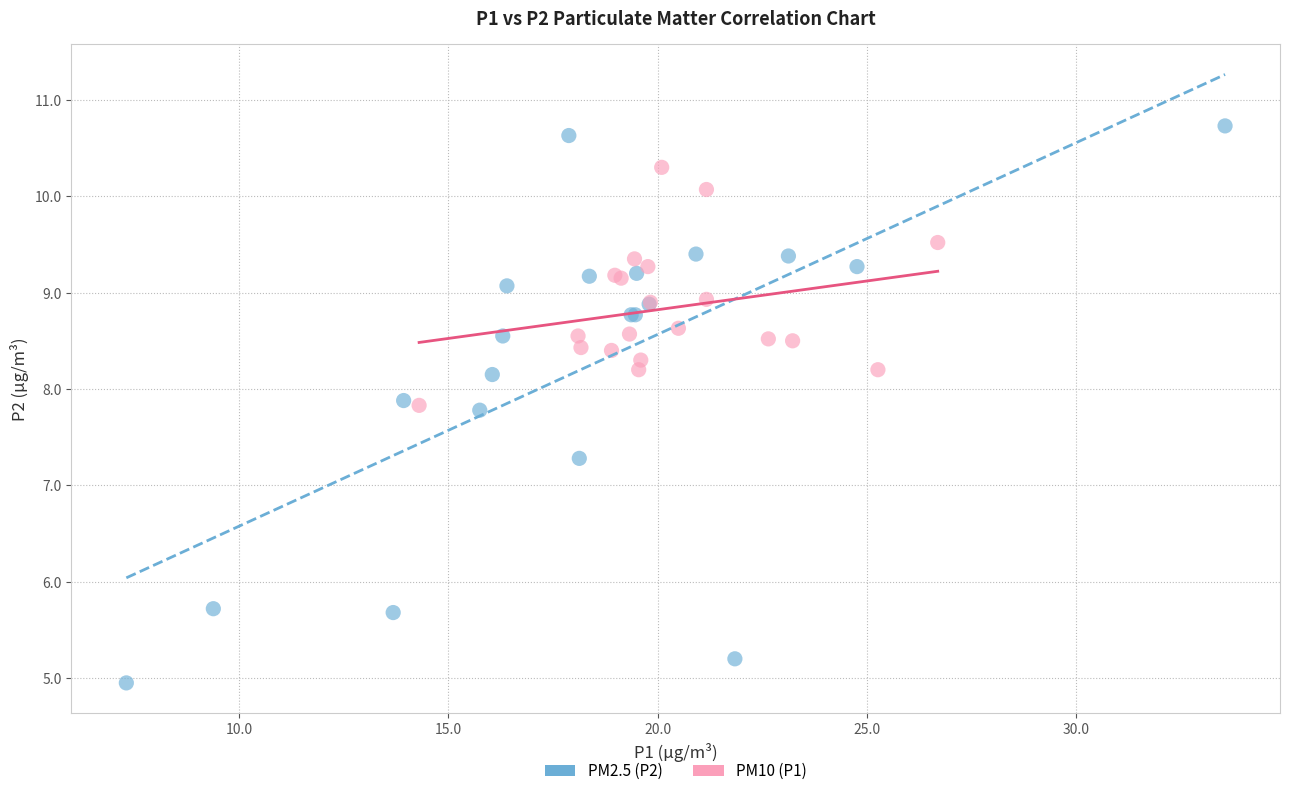

What are all the series names shown in the legend?

PM2.5 (P2), PM10 (P1)